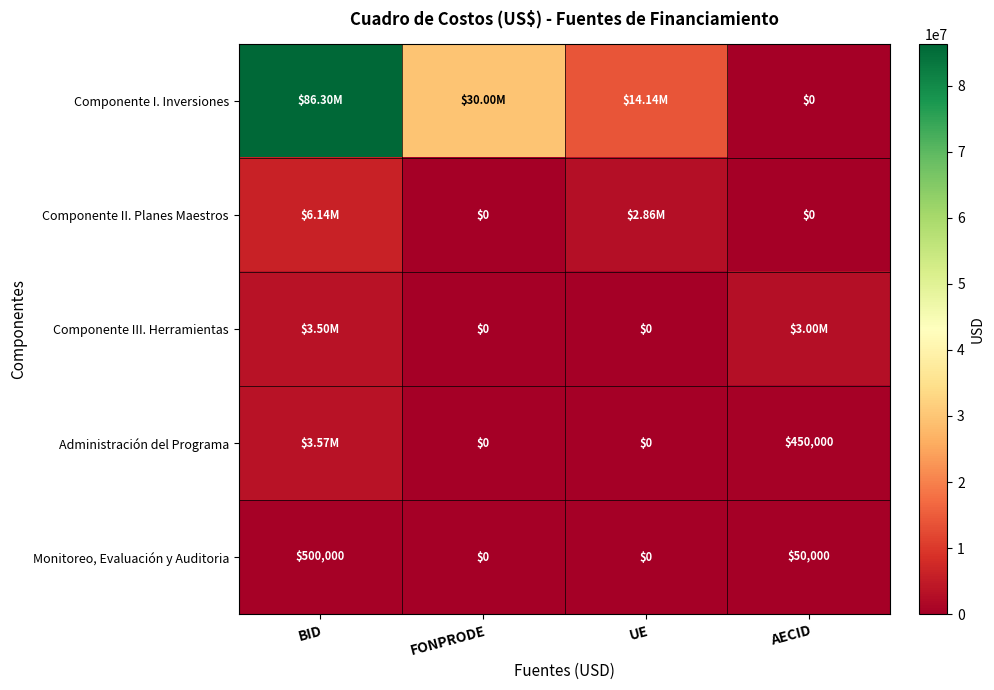

Which category has the highest value in the Monitoreo, Evaluación y Auditoria series?

BID